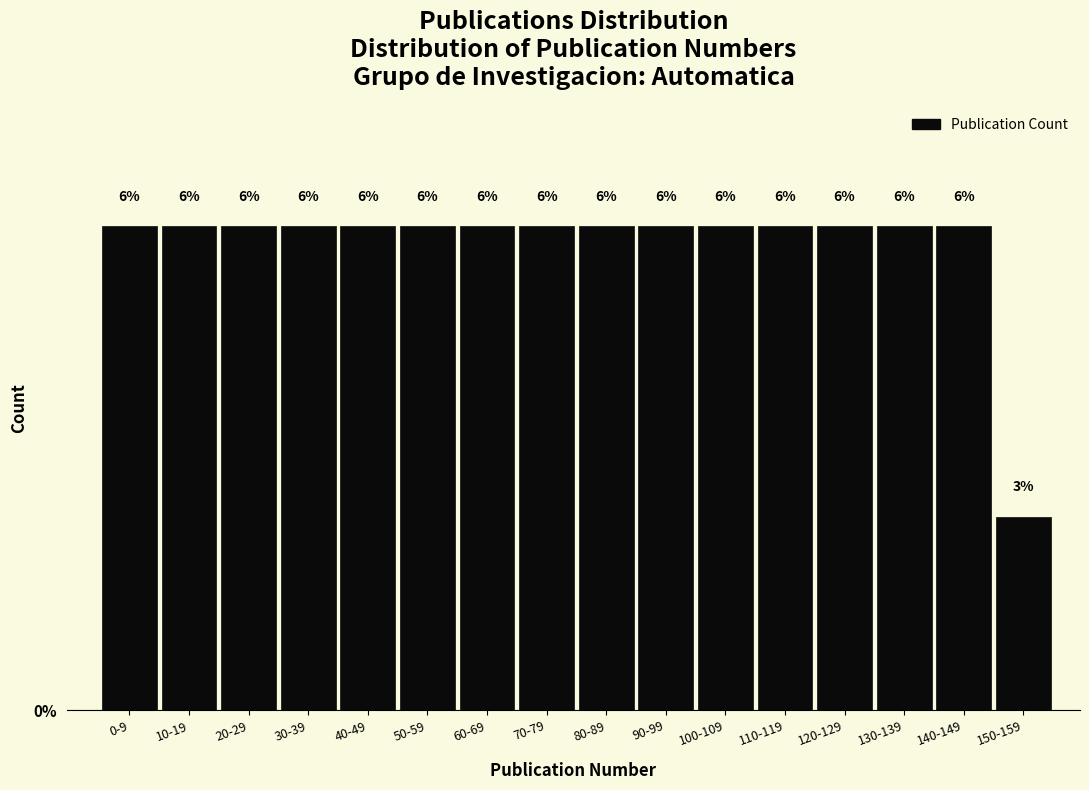

Are the bars horizontal?

No